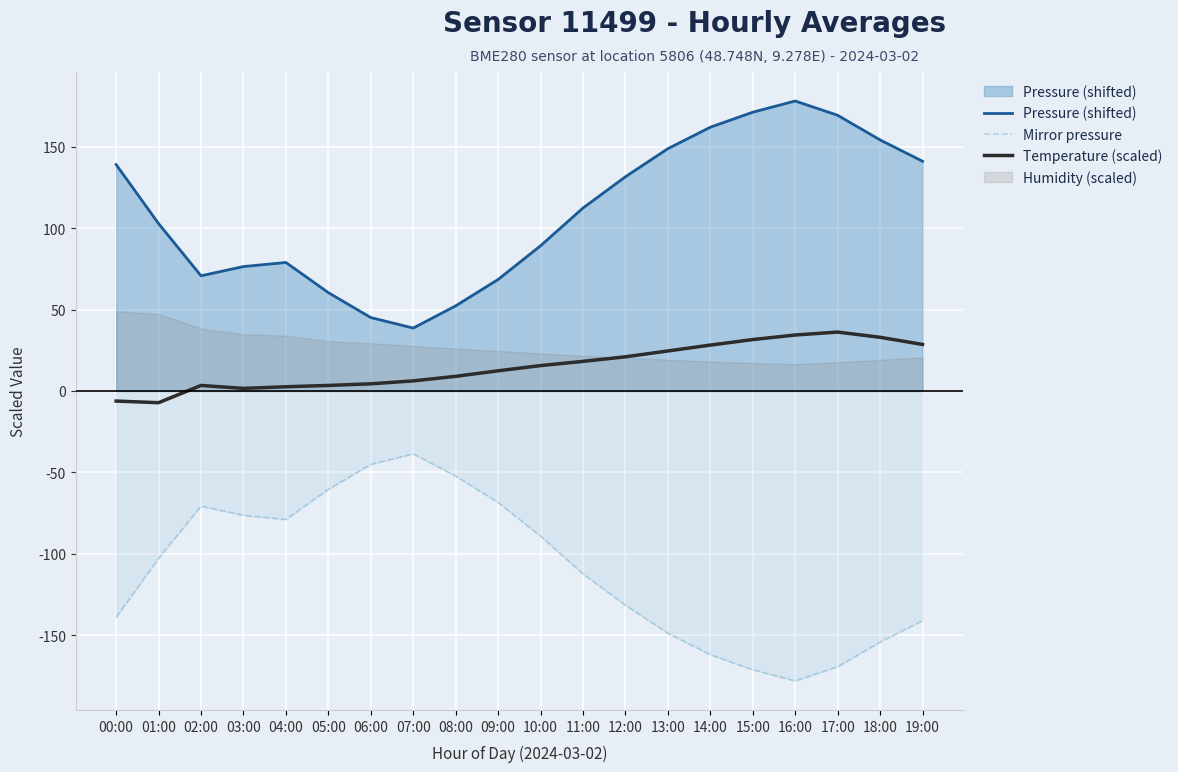

Is it true that Mirror pressure equals -294.6 at 16:00?

False